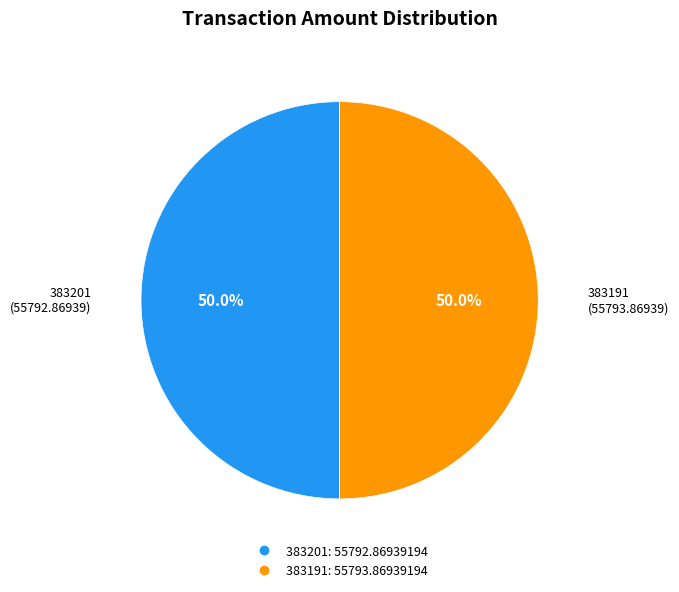

Do 383201 and 383191 together represent more than half of the pie?

Yes